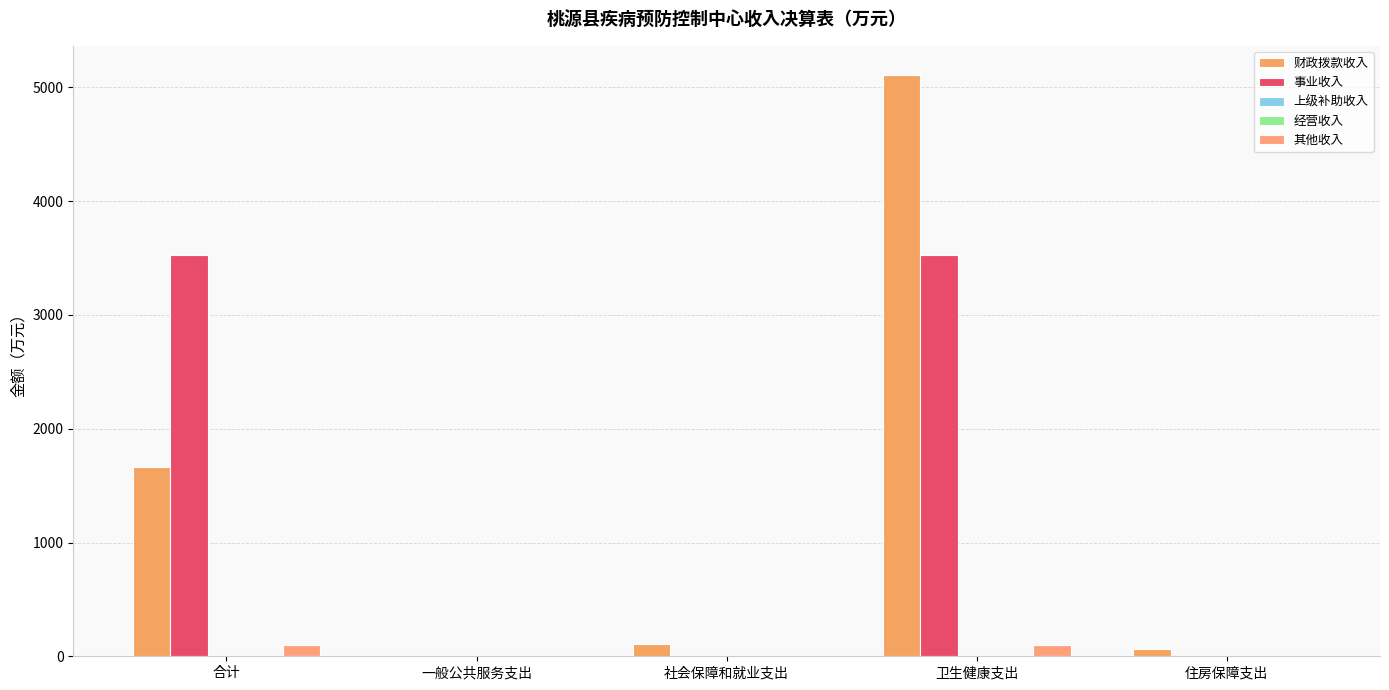

What value does the 财政拨款收入 series have at 社会保障和就业支出?

112.1